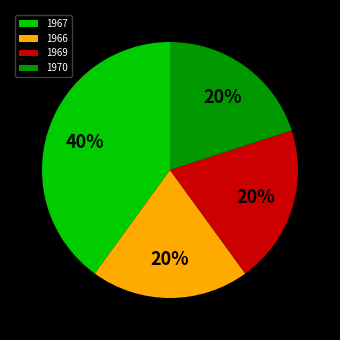

How many slices are in this pie chart?

4